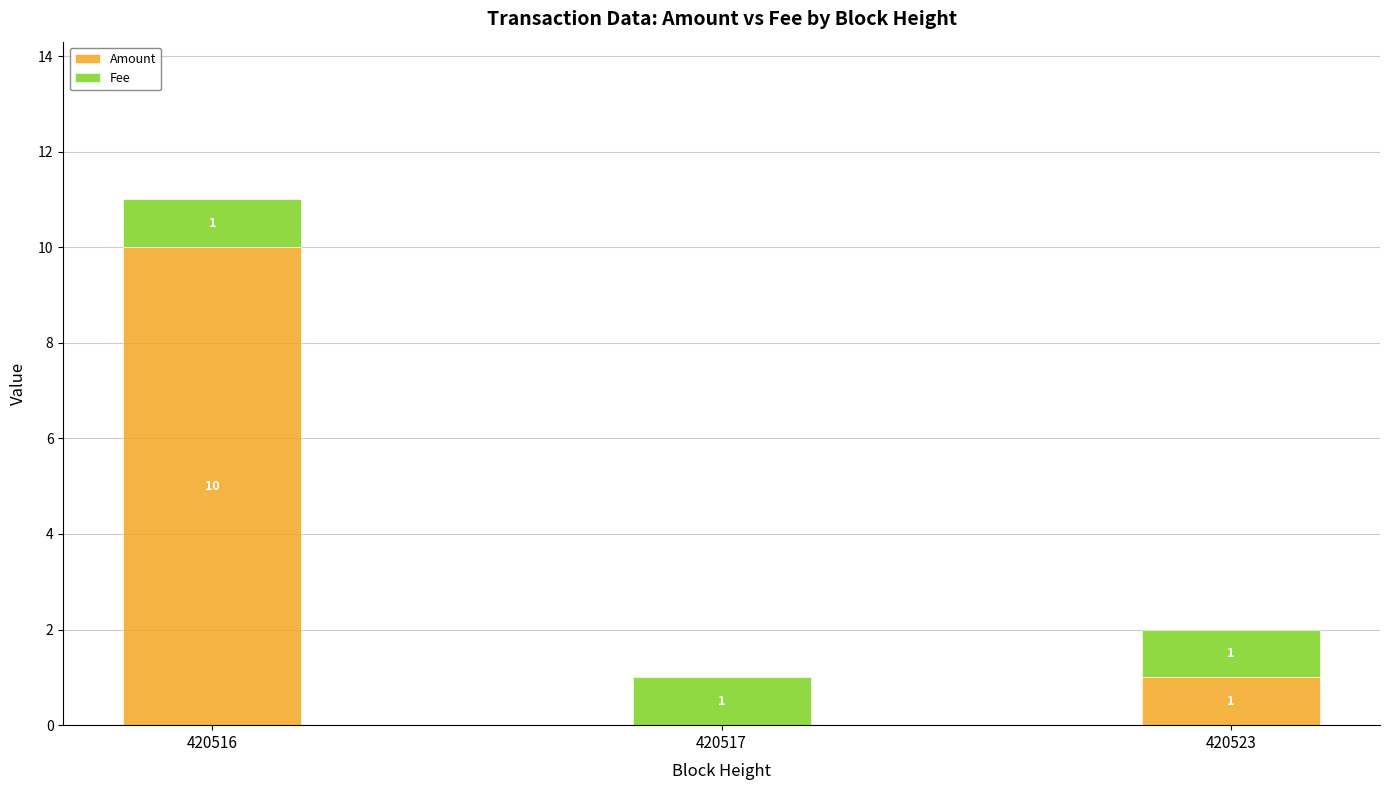

How many positive values does the Amount series have?

2